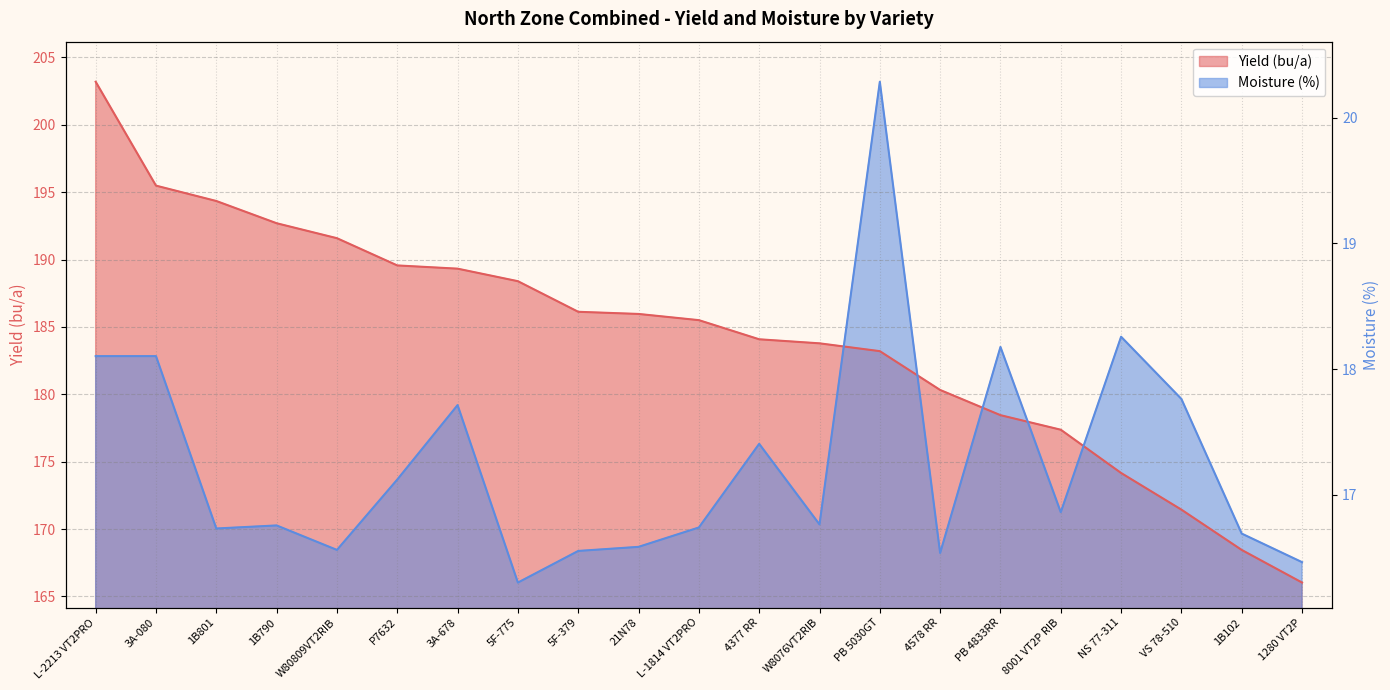

What is the sum of the Moisture (%) values at 3A-080 and PB 5030GT?

386.0